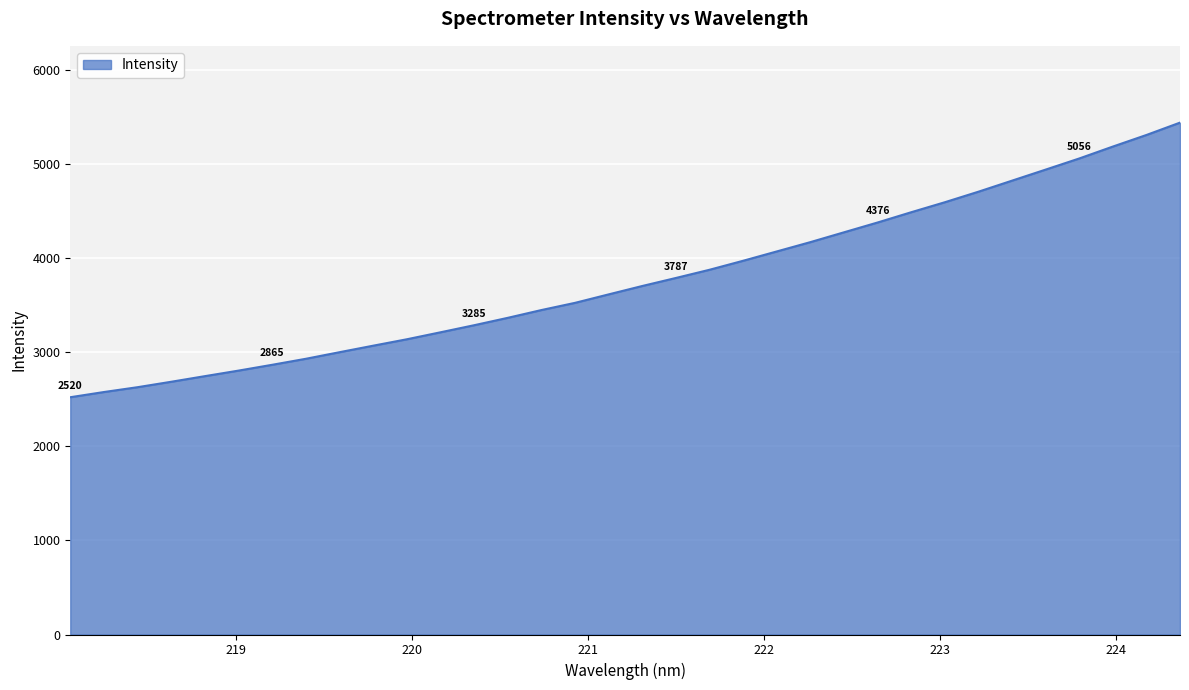

What is the difference between the maximum and minimum values?

2916.5